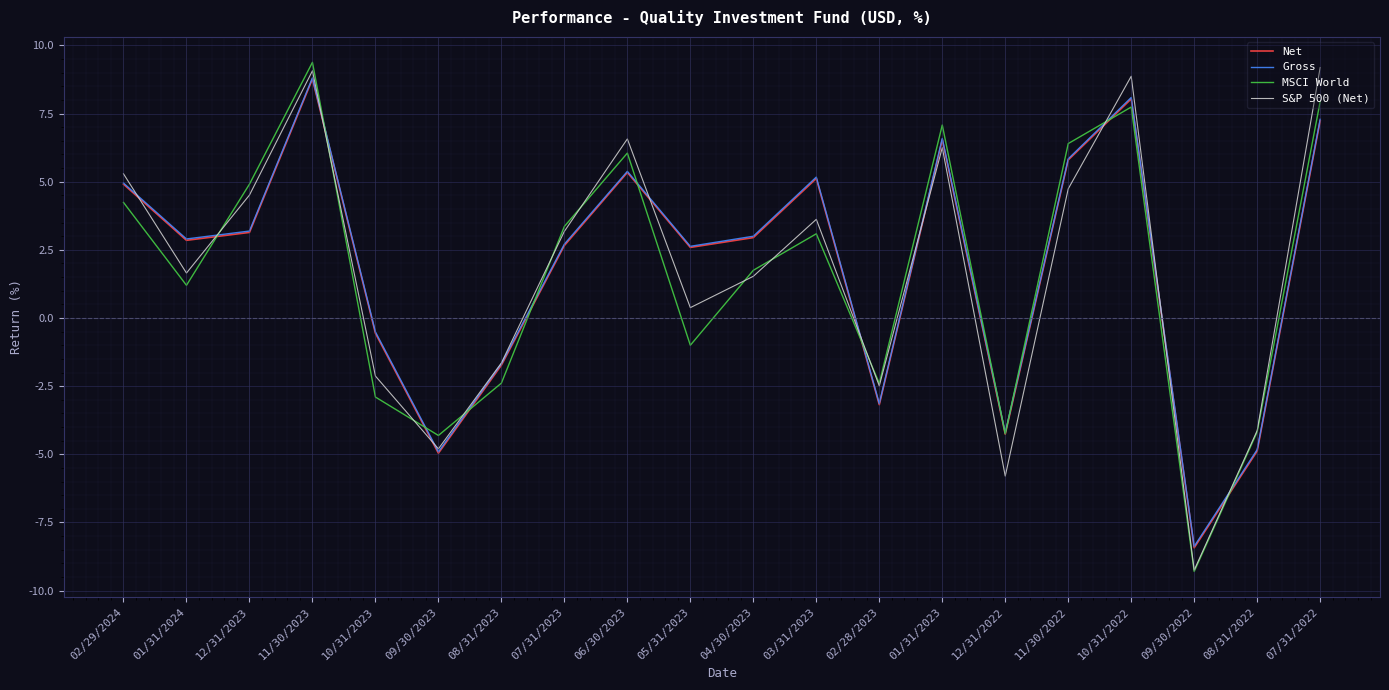

What is the sum of all Net values?

38.0